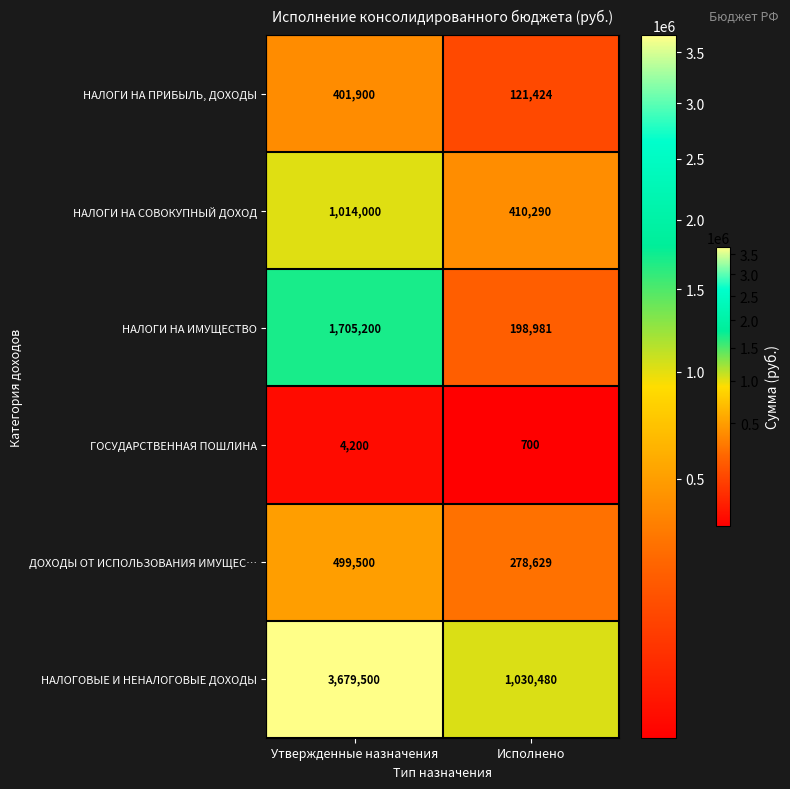

What is the highest value of the НАЛОГОВЫЕ И НЕНАЛОГОВЫЕ ДОХОДЫ series?

3679500